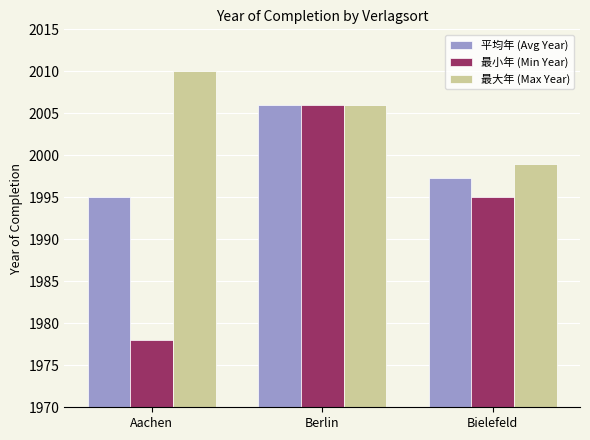

List the series in order of their overall mean, highest first.

最大年 (Max Year), 平均年 (Avg Year), 最小年 (Min Year)